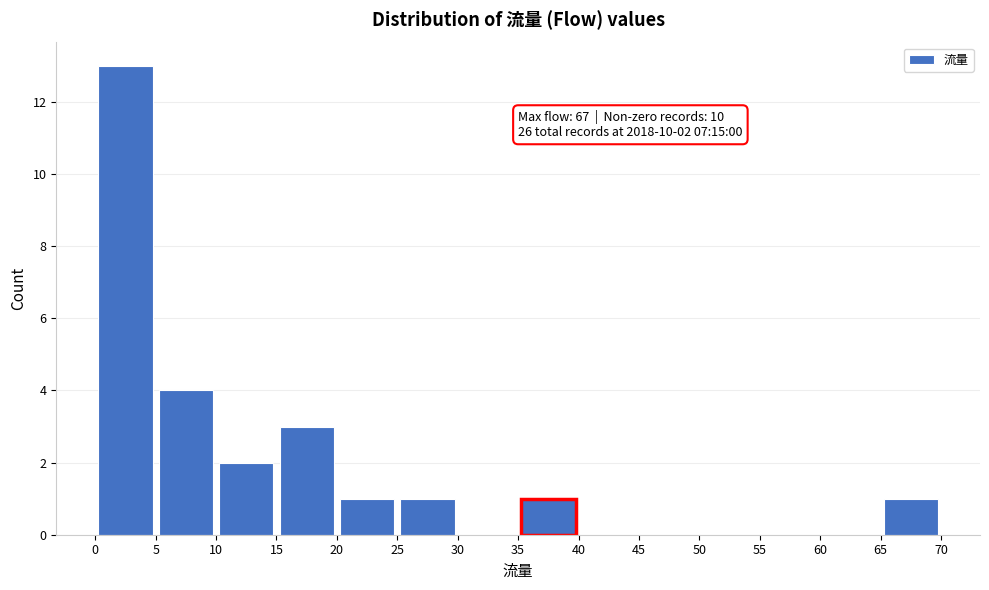

Over which range of the x-axis is the bar tallest?

0 to 5